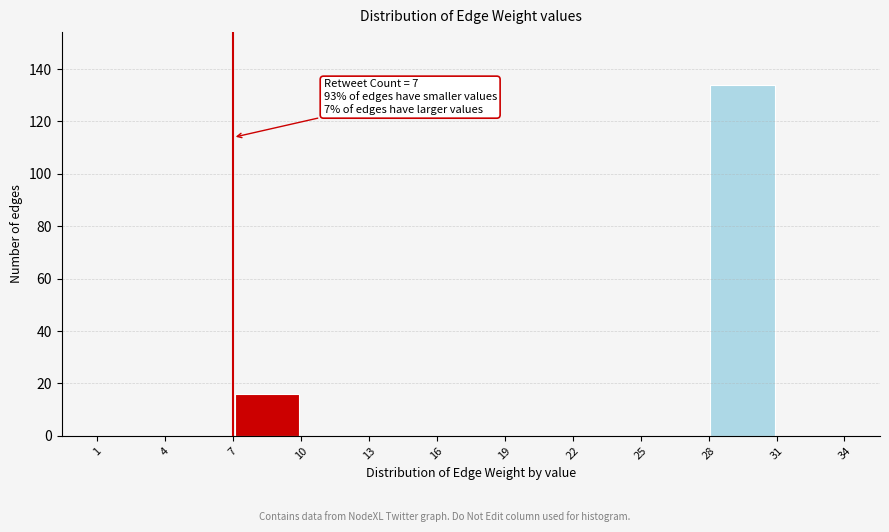

Which range on the x-axis has the tallest bar?

28 to 31